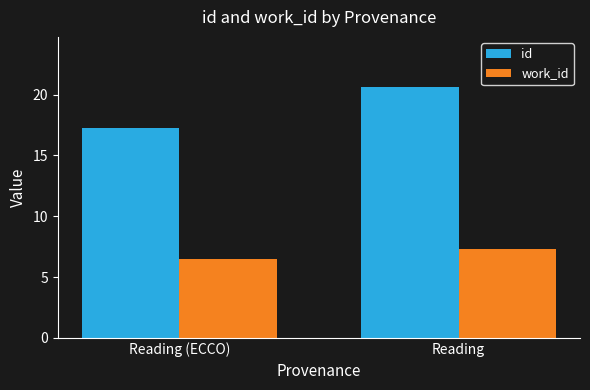

What are all the series names shown in the legend?

id, work_id